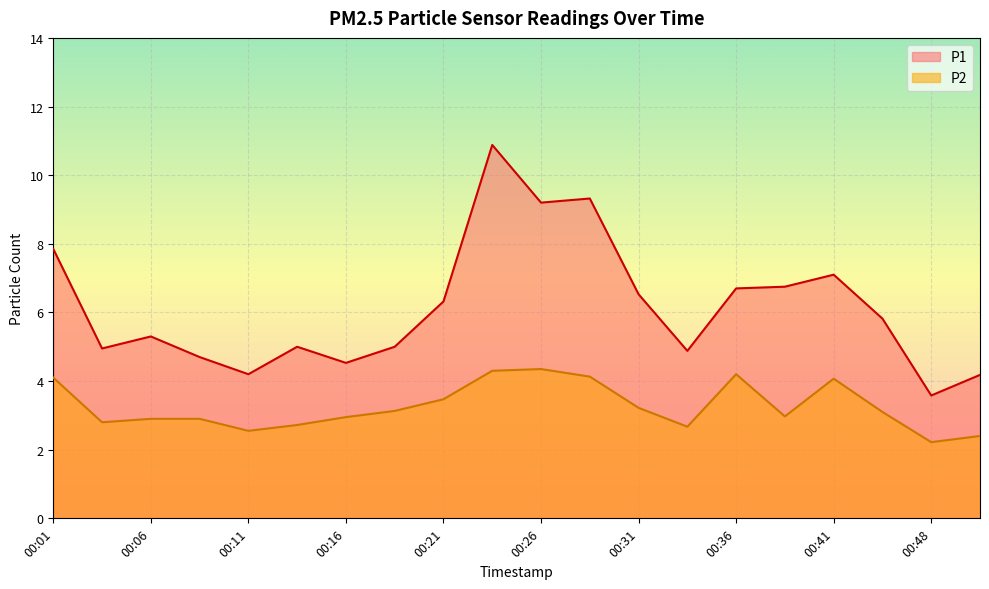

Which series has the largest range (max minus min)?

P1